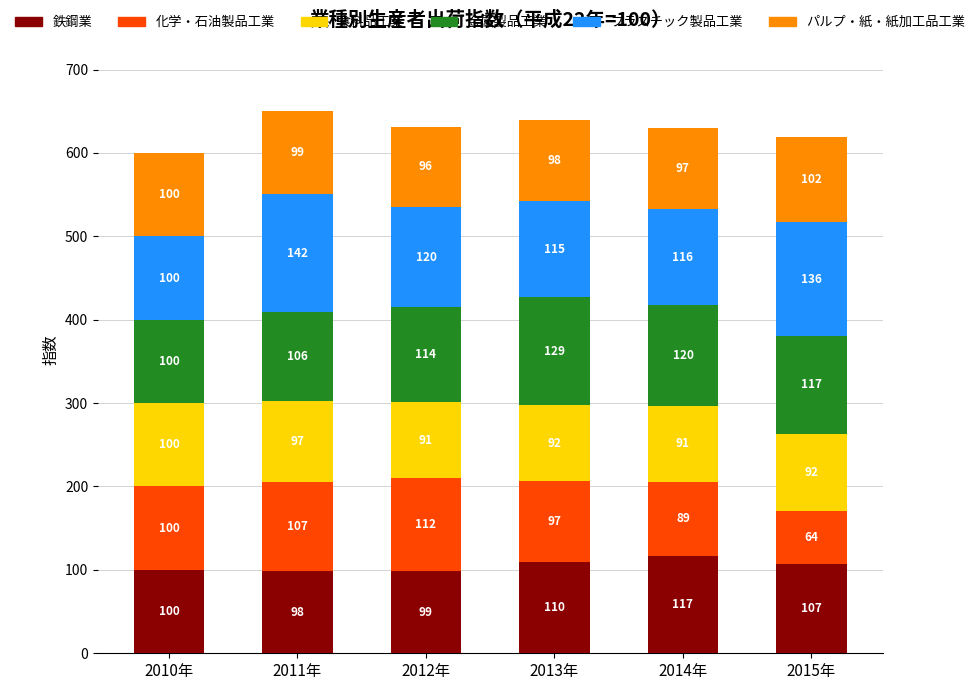

At which label does 鉄鋼業 first exceed 107?

2013年